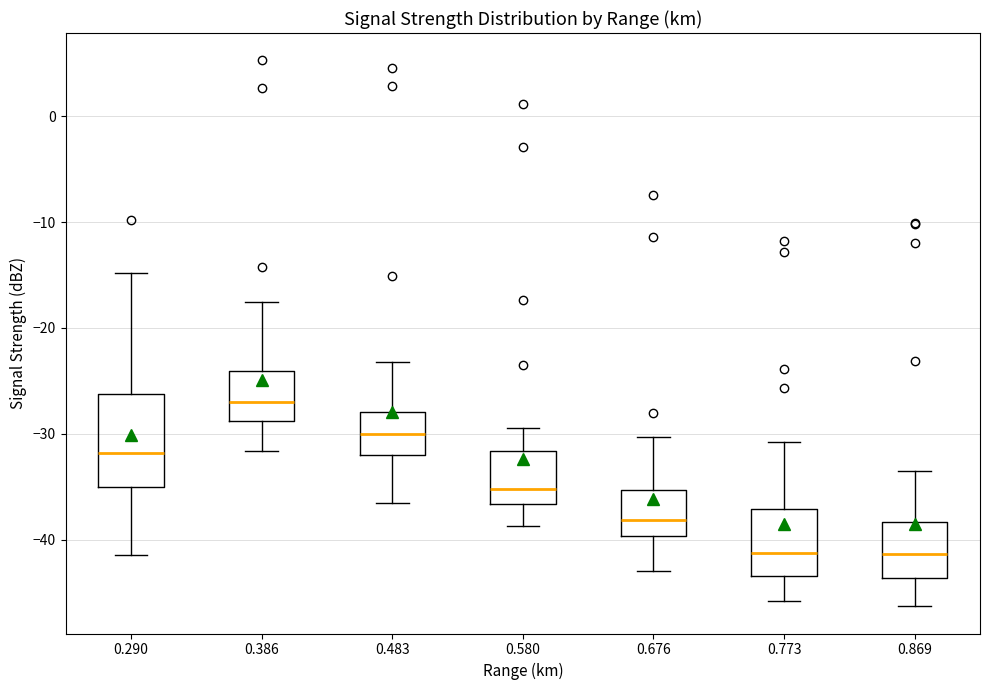

Which box is the tallest, from its lower edge to its upper edge?

0.290